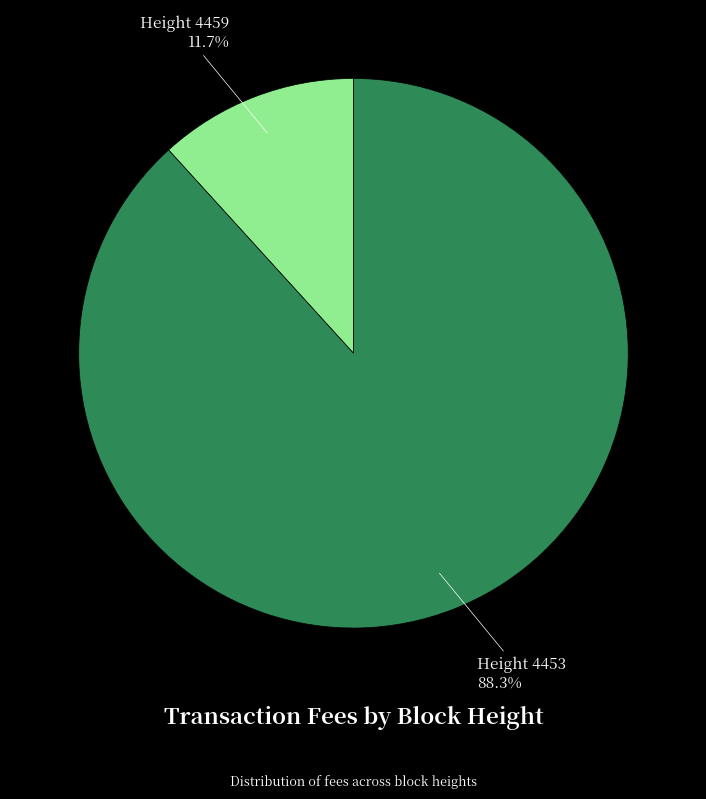

Does any single category account for the majority?

Yes